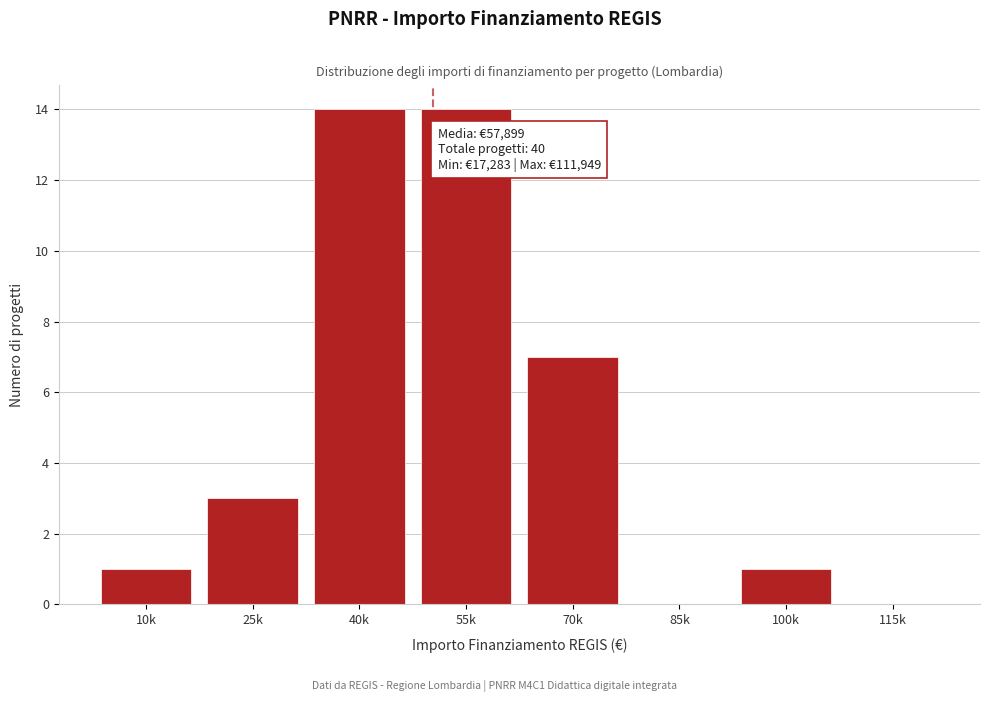

Reading right to left, transcribe all the data shown in this chart.

115k=0	100k=1	85k=0	70k=7	55k=14	40k=14	25k=3	10k=1